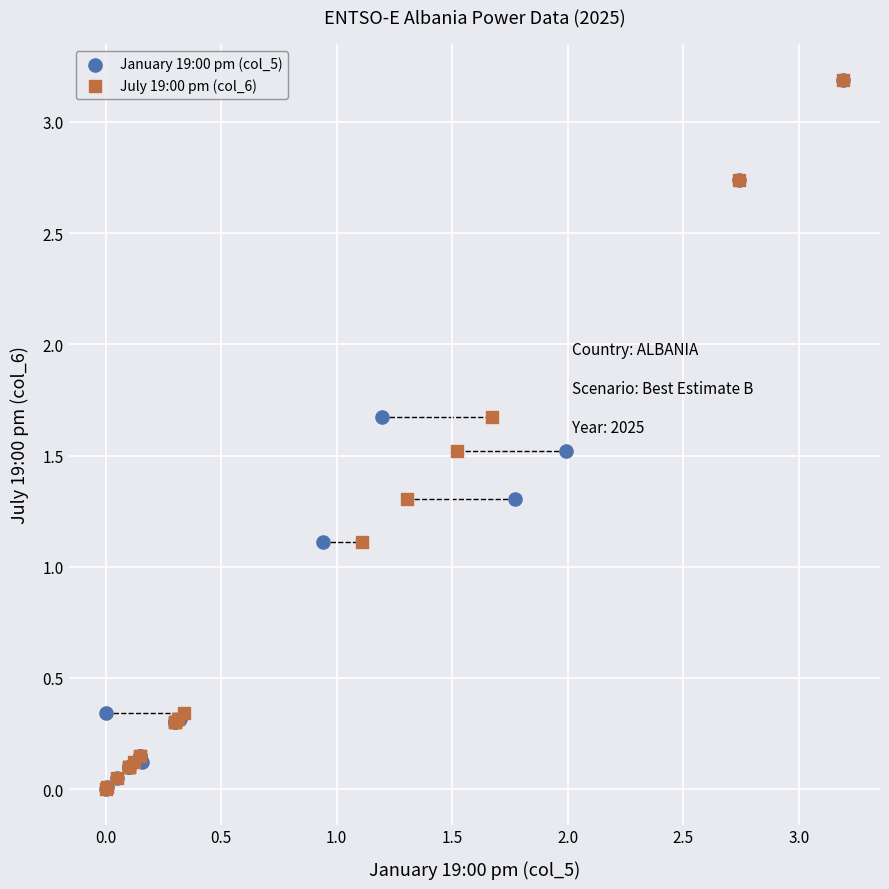

What are all the series names shown in the legend?

January 19:00 pm (col_5), July 19:00 pm (col_6)